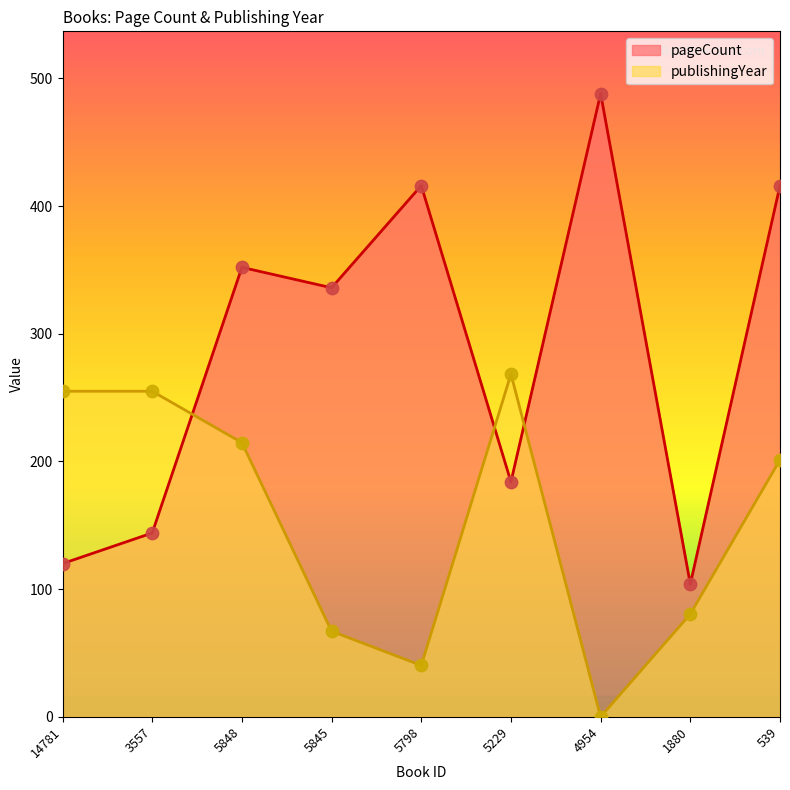

What are all the series names shown in the legend?

pageCount, publishingYear